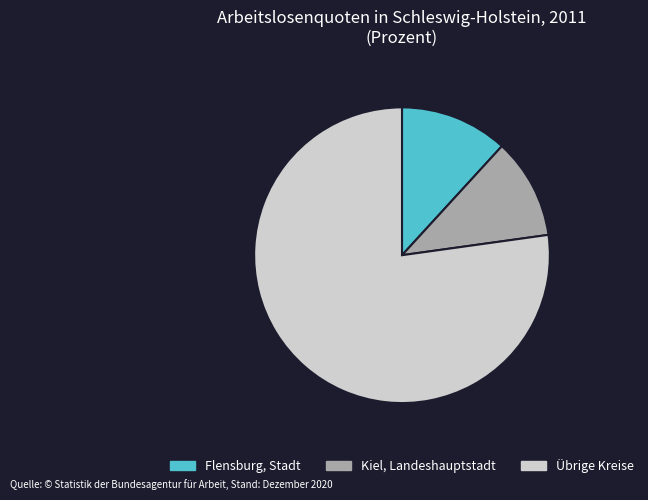

Rank the categories by value from lowest to highest.

Kiel, Landeshauptstadt, Flensburg, Stadt, Übrige Kreise